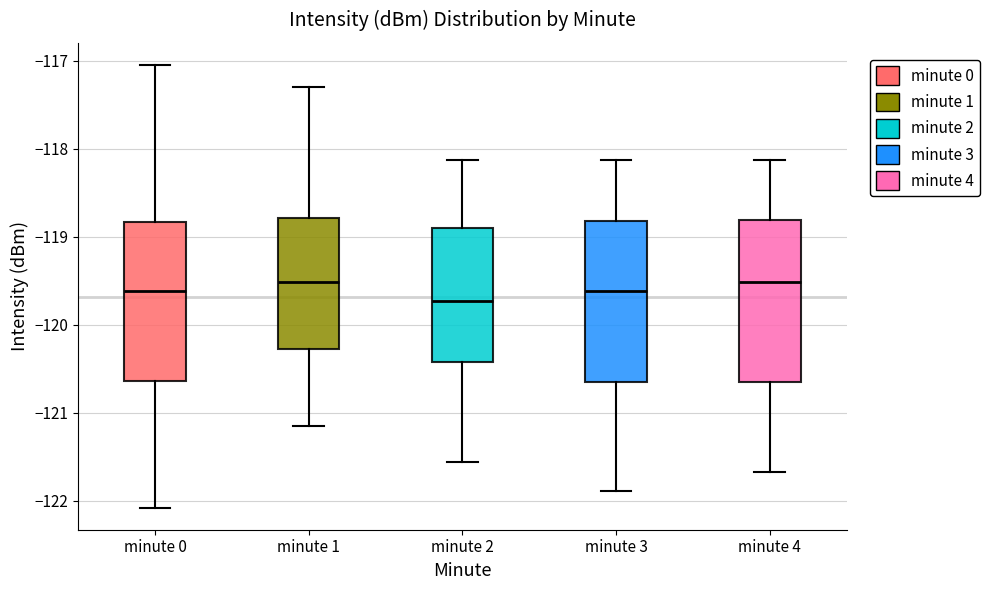

Where is the lower edge of the box for minute 1 on the y-axis? The values are not printed on the chart, so give them approximately, as read against the axis.

-120.3